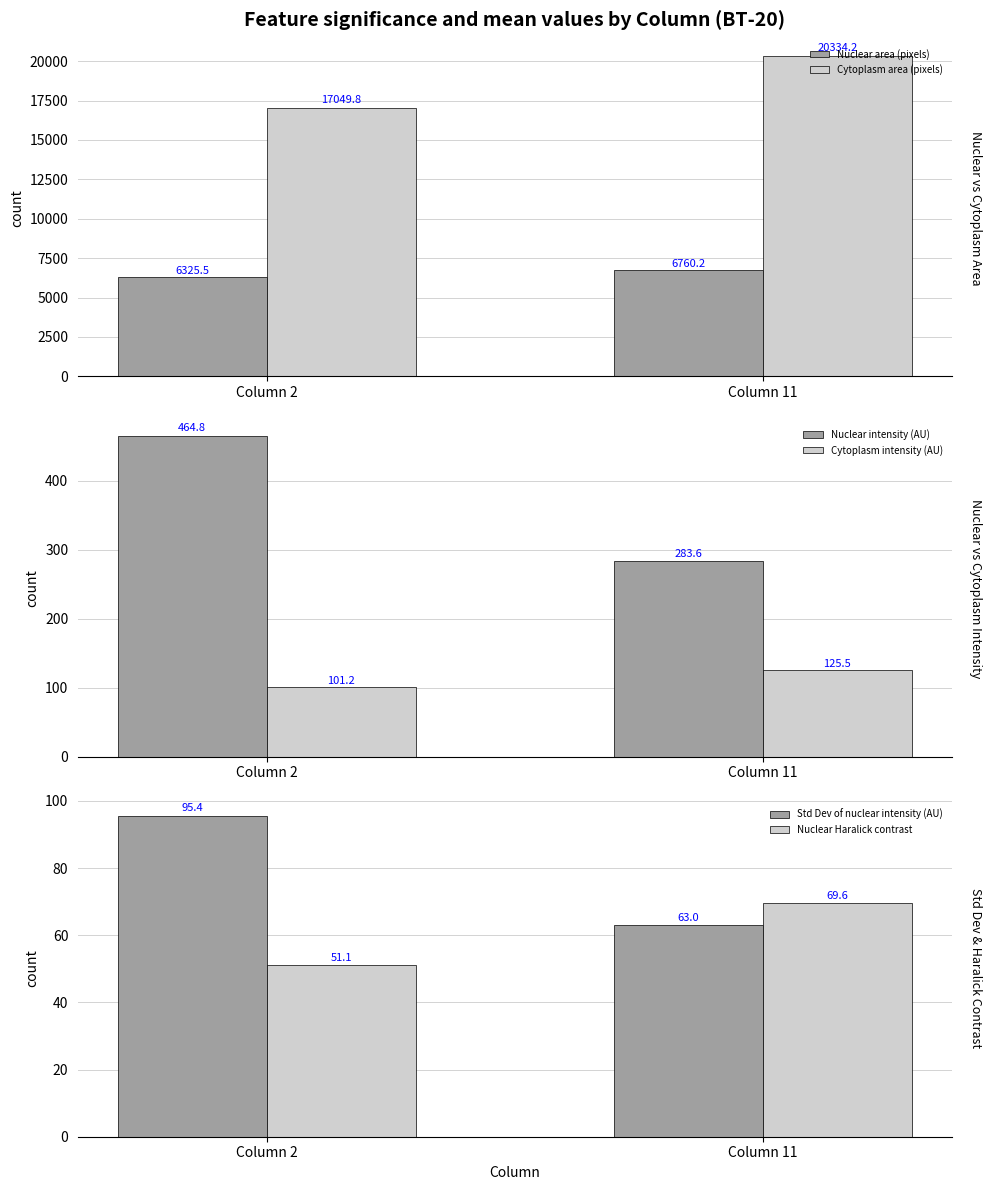

At how many categories does at least one series exceed 12127?

2